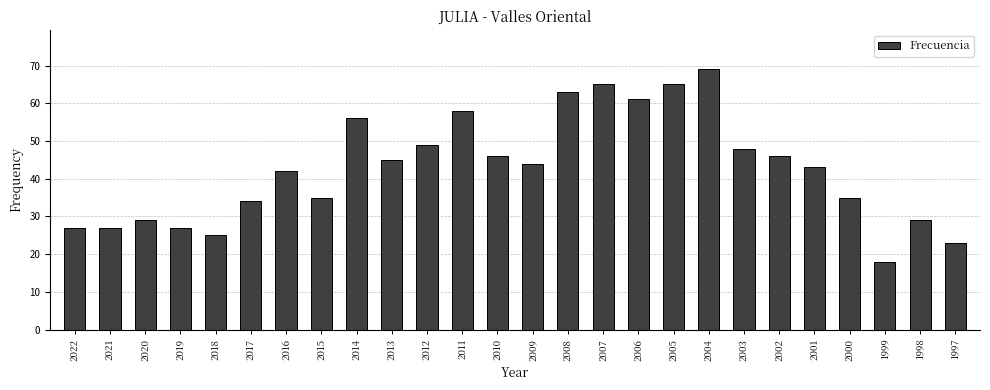

The value at 2015 is 16. True or false?

False